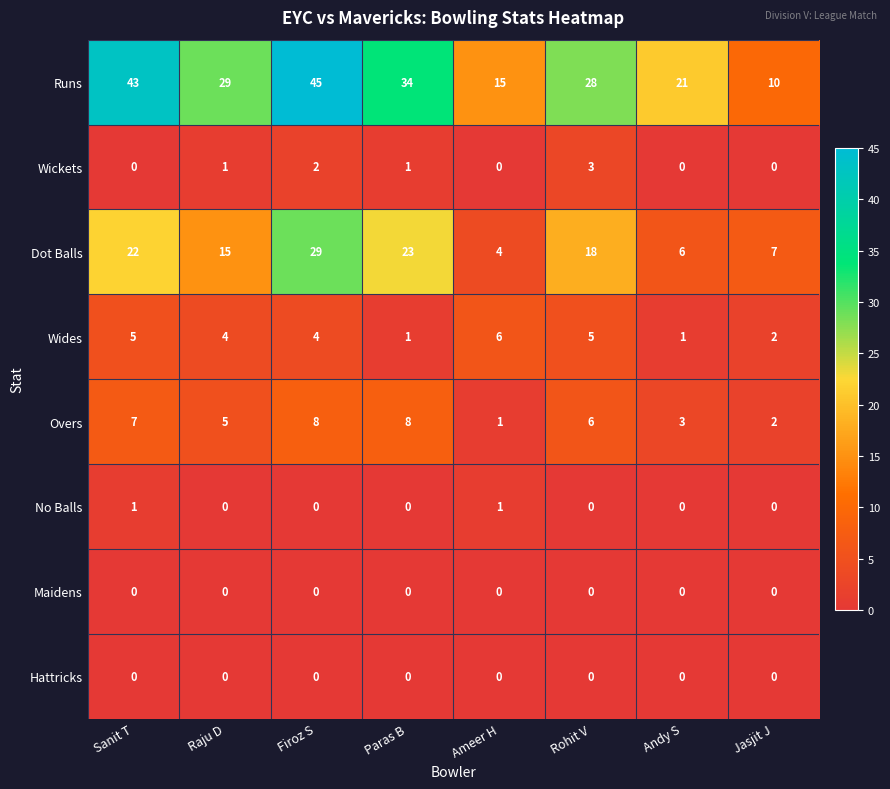

How many Wides values are between 2 and 5?

5